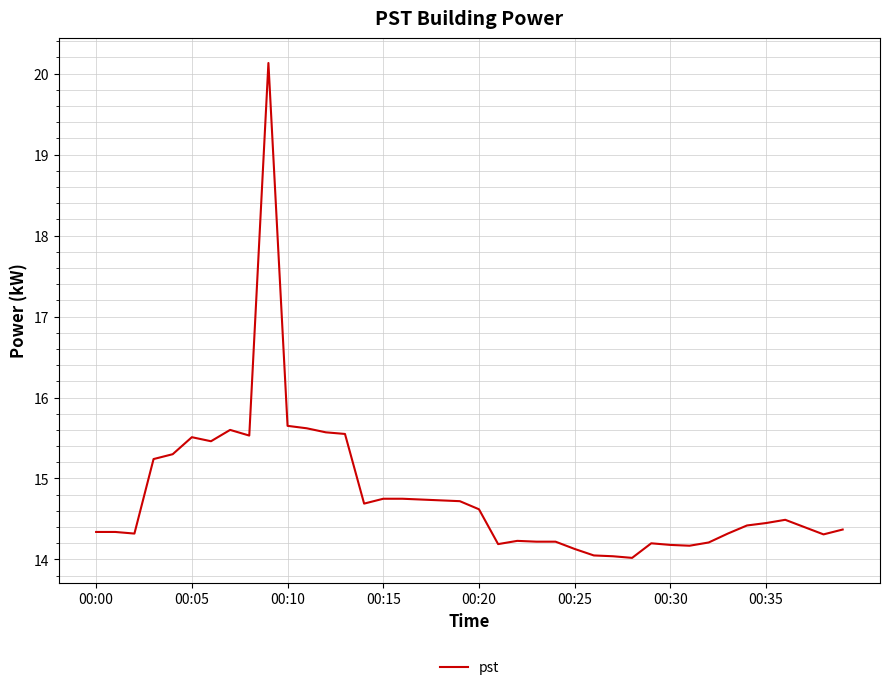

What is the difference between the maximum and minimum values?

6.1